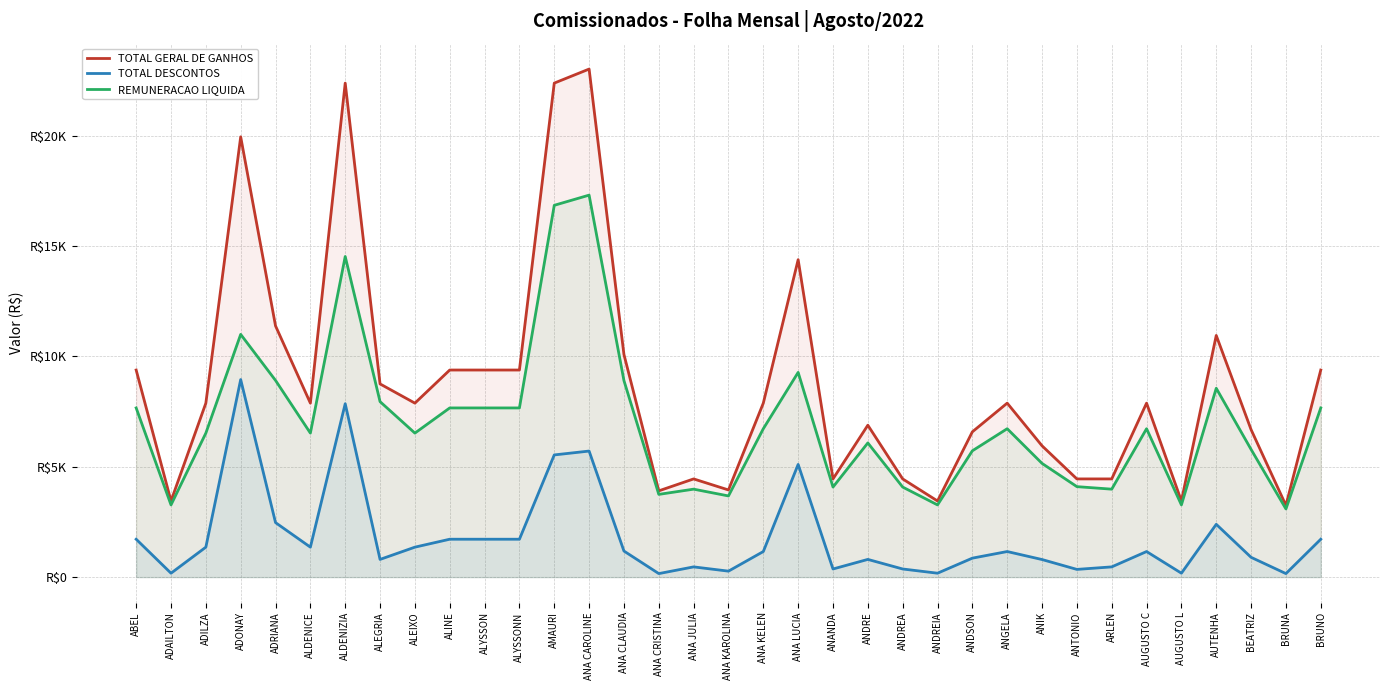

Read the REMUNERACAO LIQUIDA value at ALDENIZIA.

14526.5